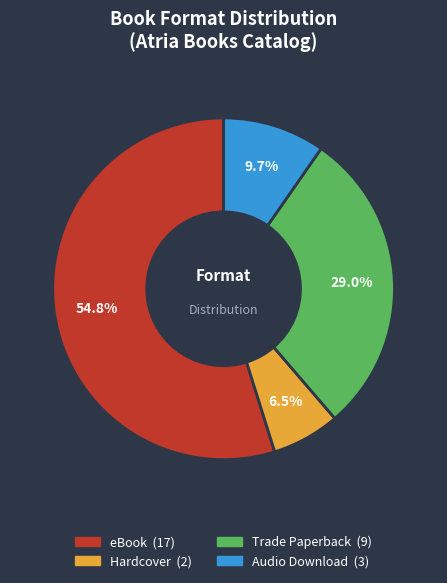

Is there a majority slice in this chart?

Yes